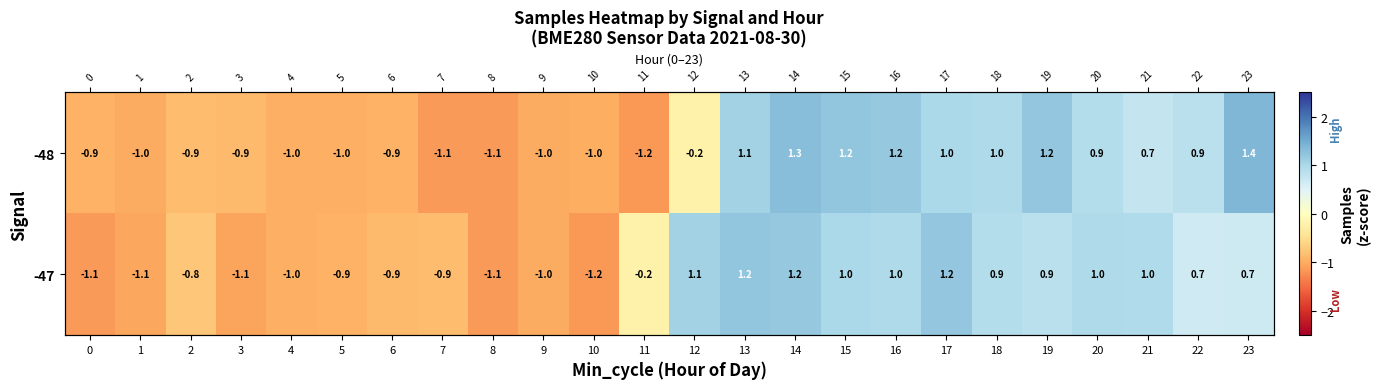

Between 6 and 16, which series saw the biggest shift?

-48